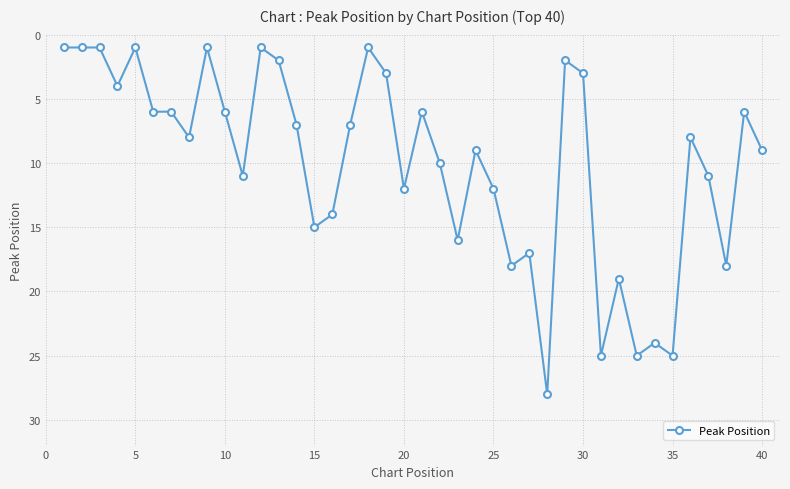

What is the value of the 29th point from the left?

2